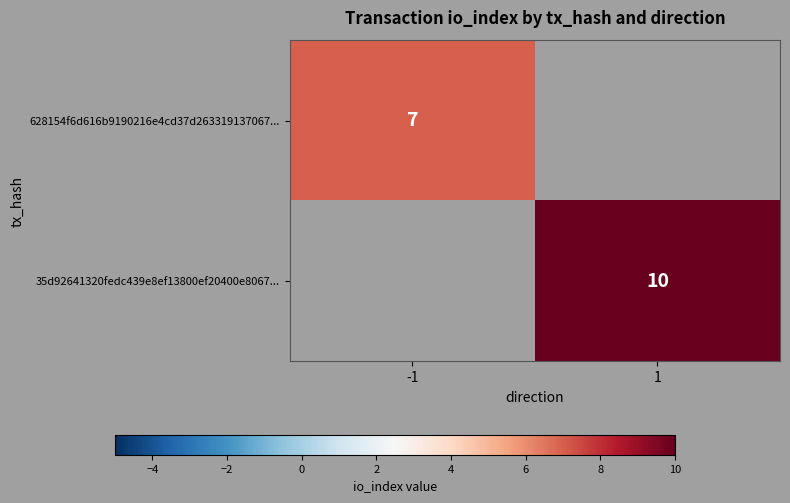

At how many categories does at least one series exceed 7?

1